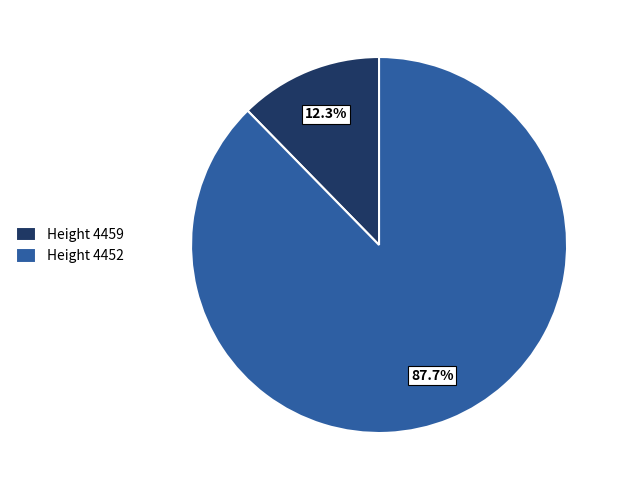

What is the largest slice in the pie chart?

Height 4452